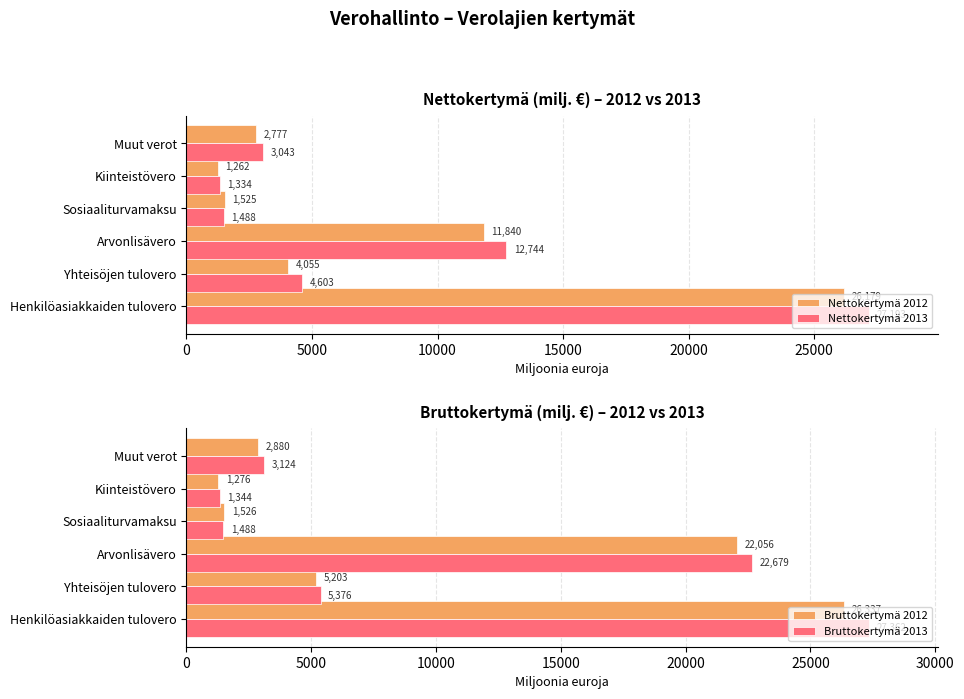

What is the difference between the Nettokertymä 2012 values at 10000 and 25000?

9062.7